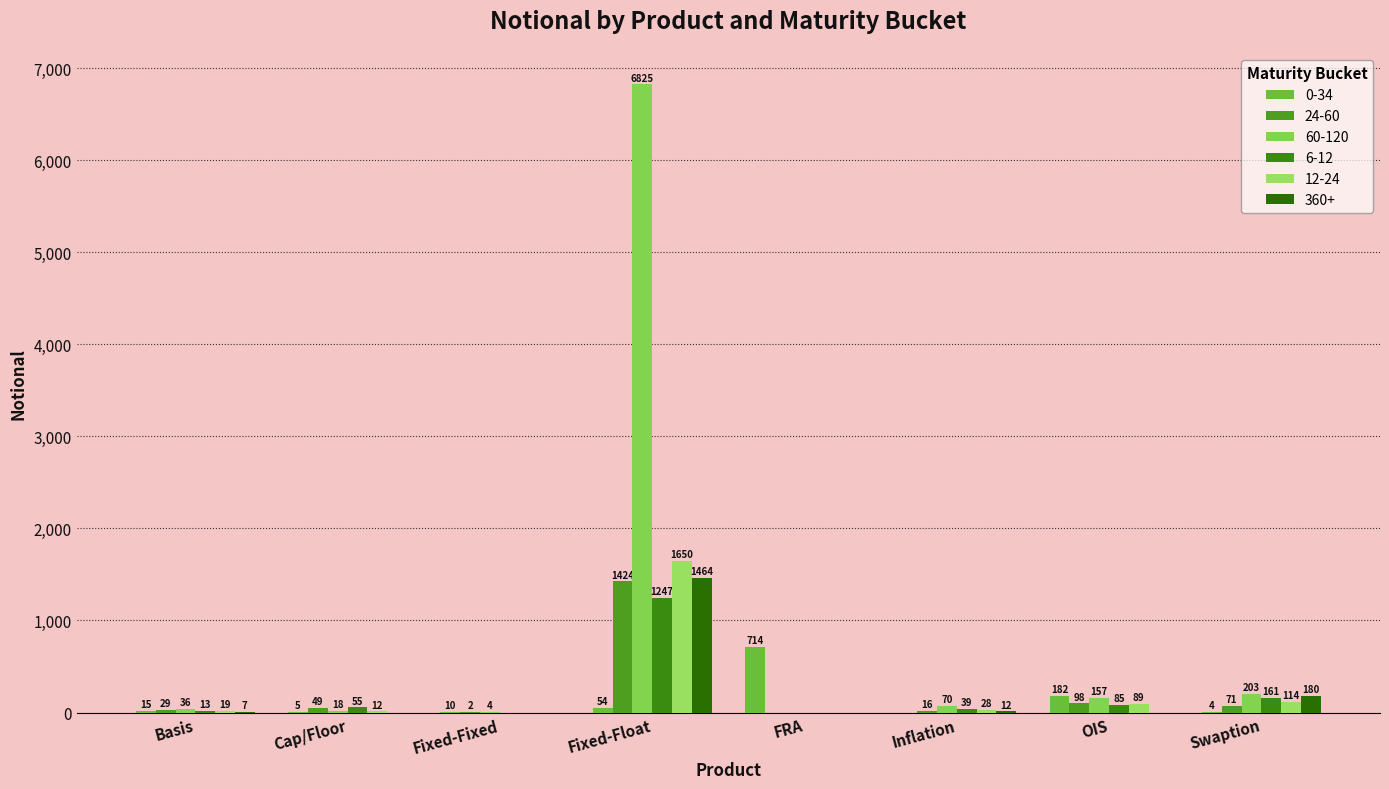

How many data points does each series have?

8